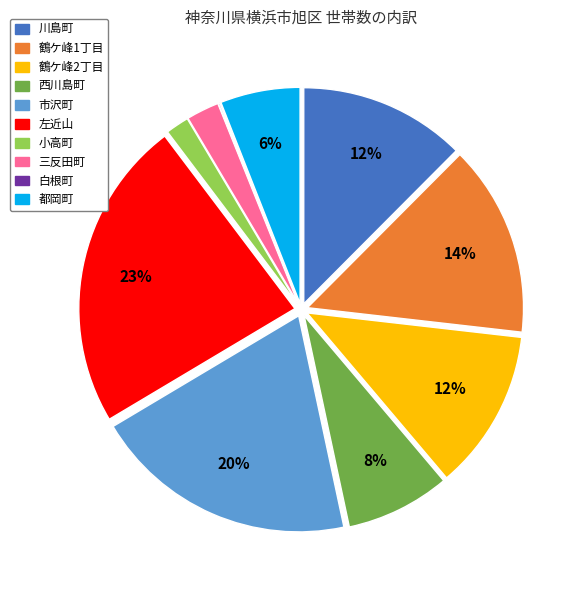

Which category has the biggest portion of the pie?

左近山